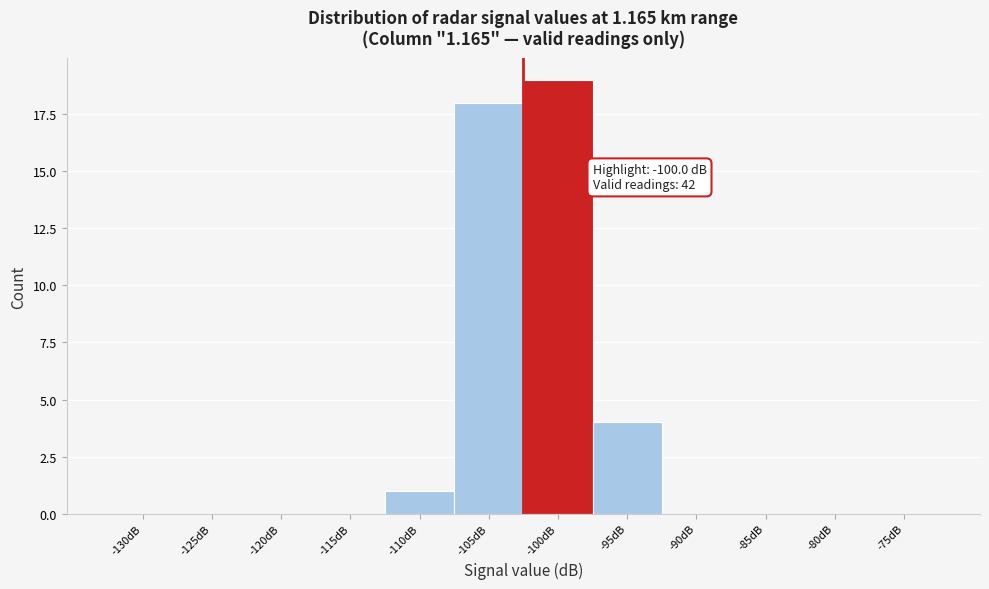

Reading right to left, what are all the values shown in this chart?

-75dB=0	-80dB=0	-85dB=0	-90dB=0	-95dB=4	-100dB=19	-105dB=18	-110dB=1	-115dB=0	-120dB=0	-125dB=0	-130dB=0